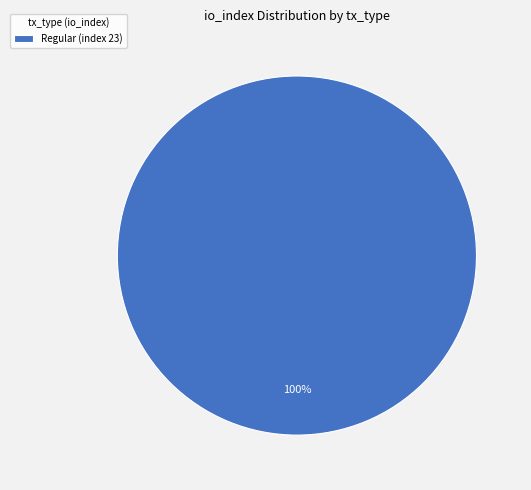

Does Regular (index 23) represent more than half of the total?

Yes